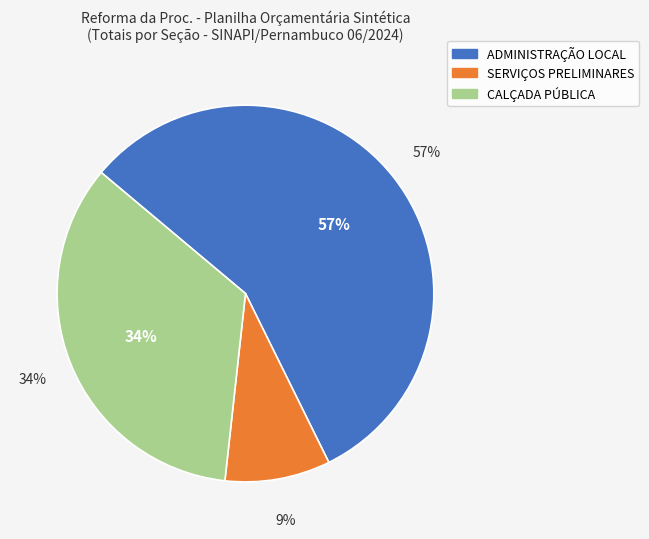

What is the change in value from SERVIÇOS PRELIMINARES to CALÇADA PÚBLICA?

+19043.5